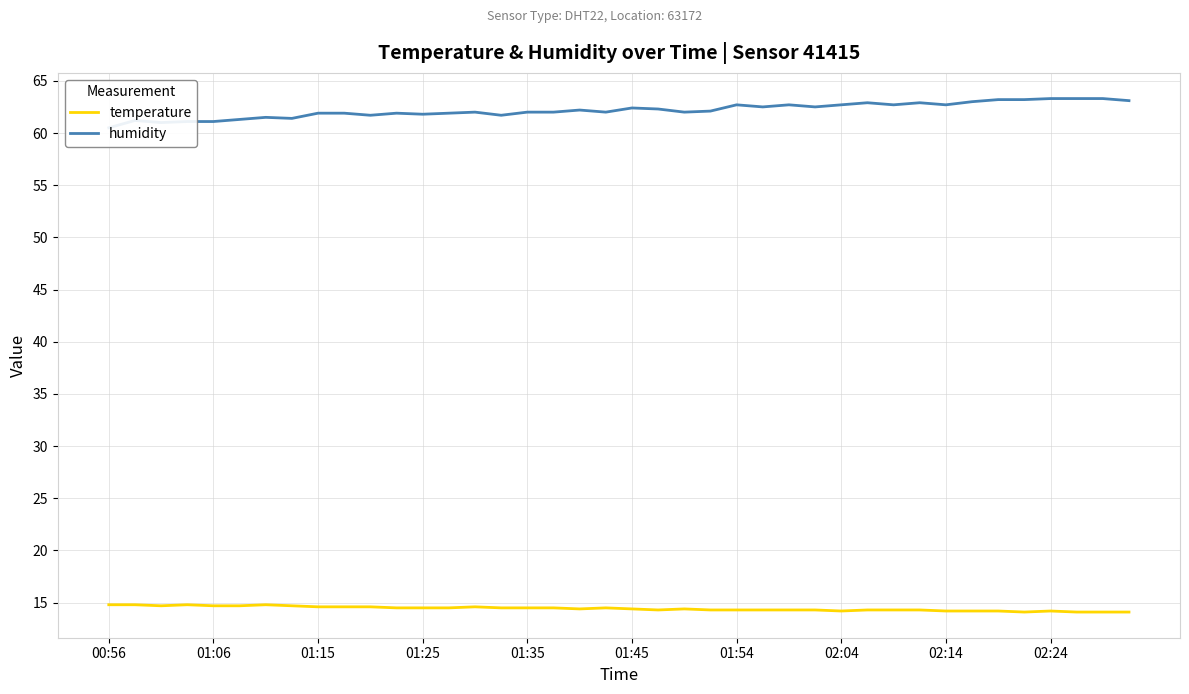

Count the temperature values in the range 14 to 15.

40